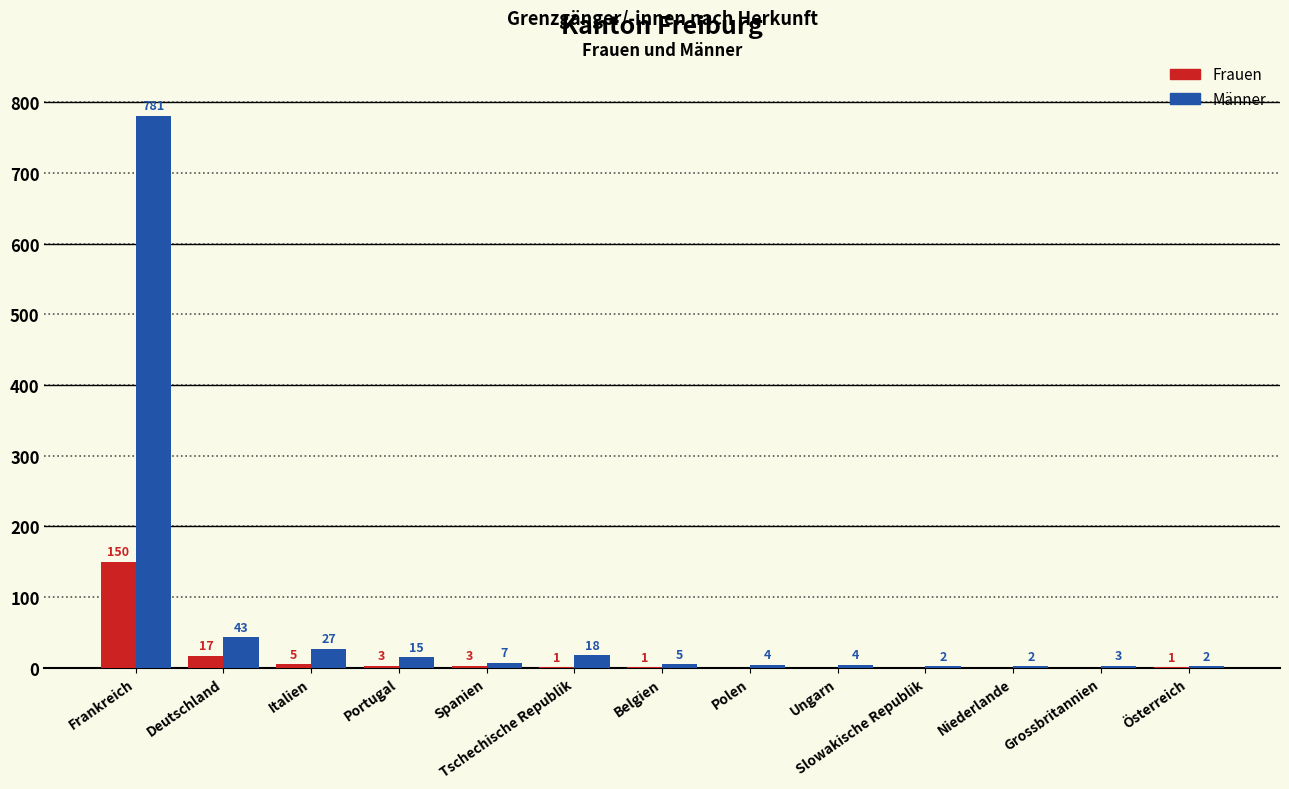

Which series has the largest total across all categories?

Männer